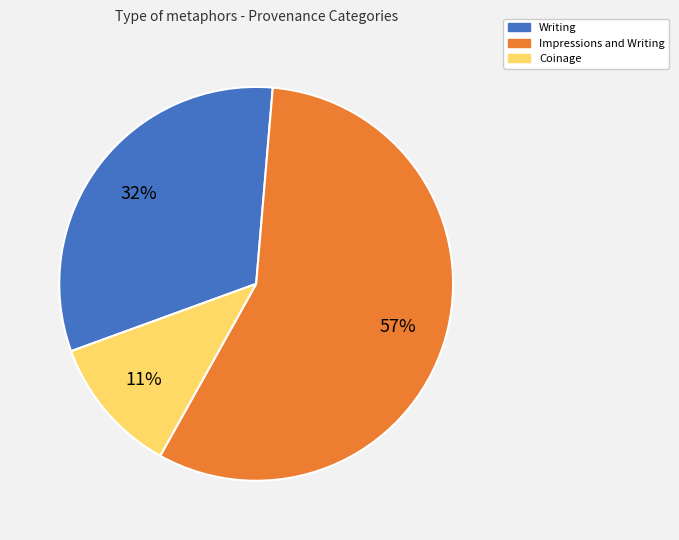

To the nearest percent, what is the average slice percentage?

33%